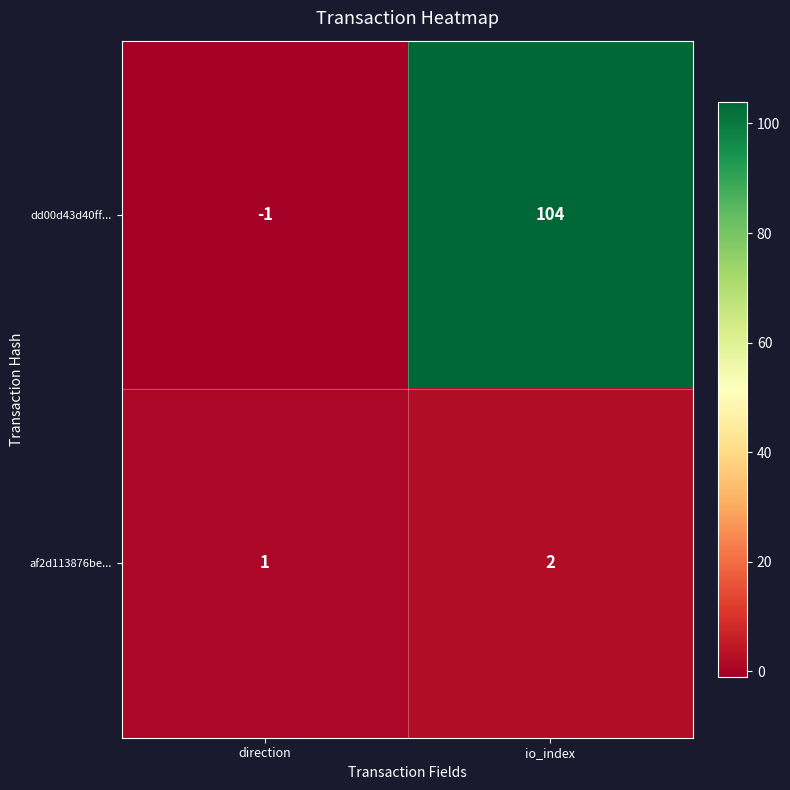

Rank the series at io_index from highest to lowest value.

dd00d43d40ff..., af2d113876be...